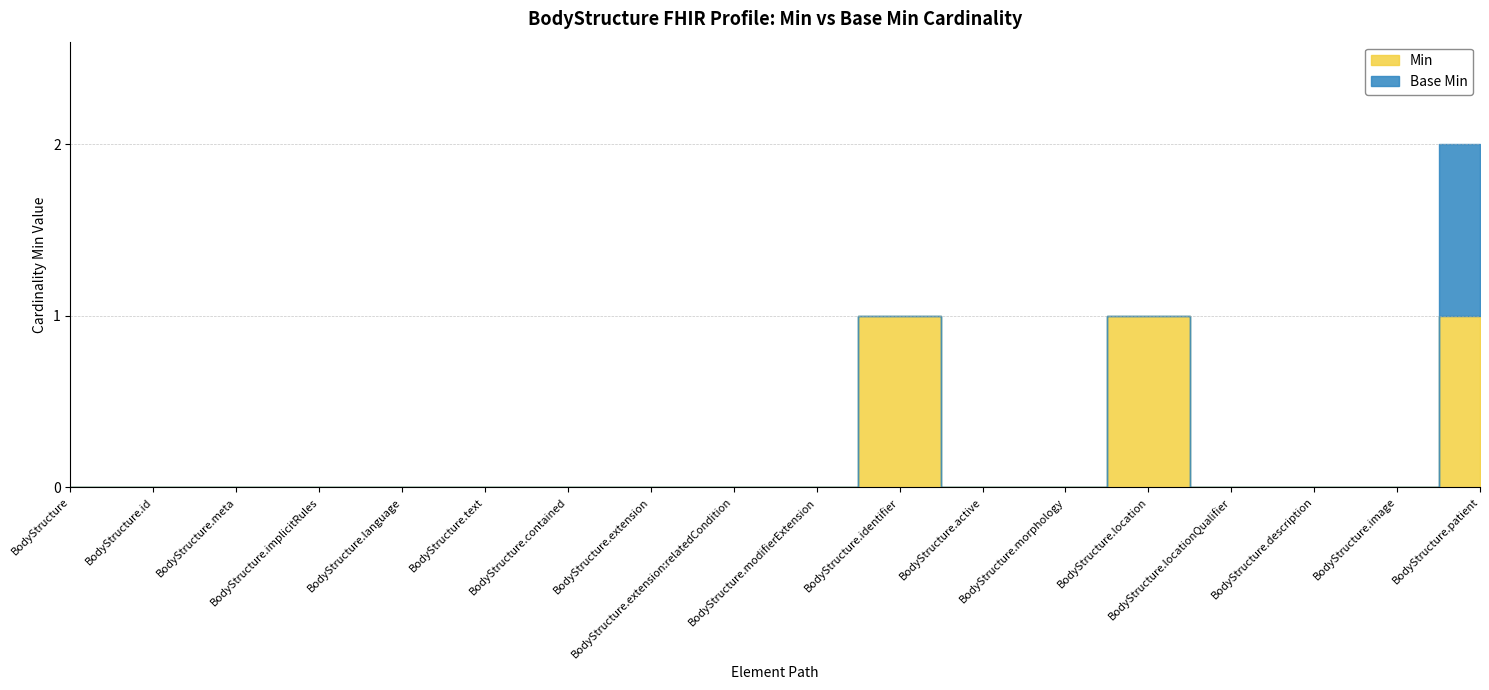

What is the sum of all Min values?

3